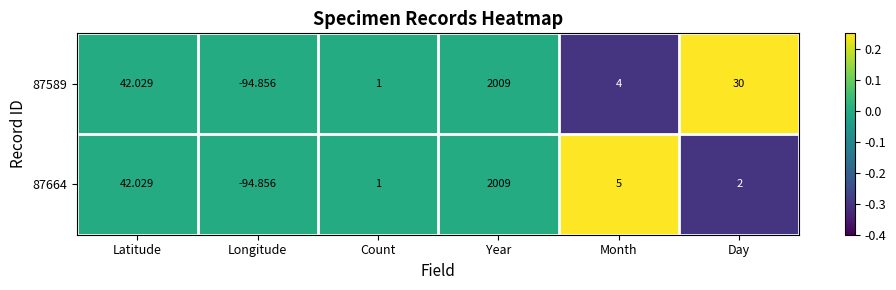

At Month, list the series in order from smallest to largest.

87589, 87664